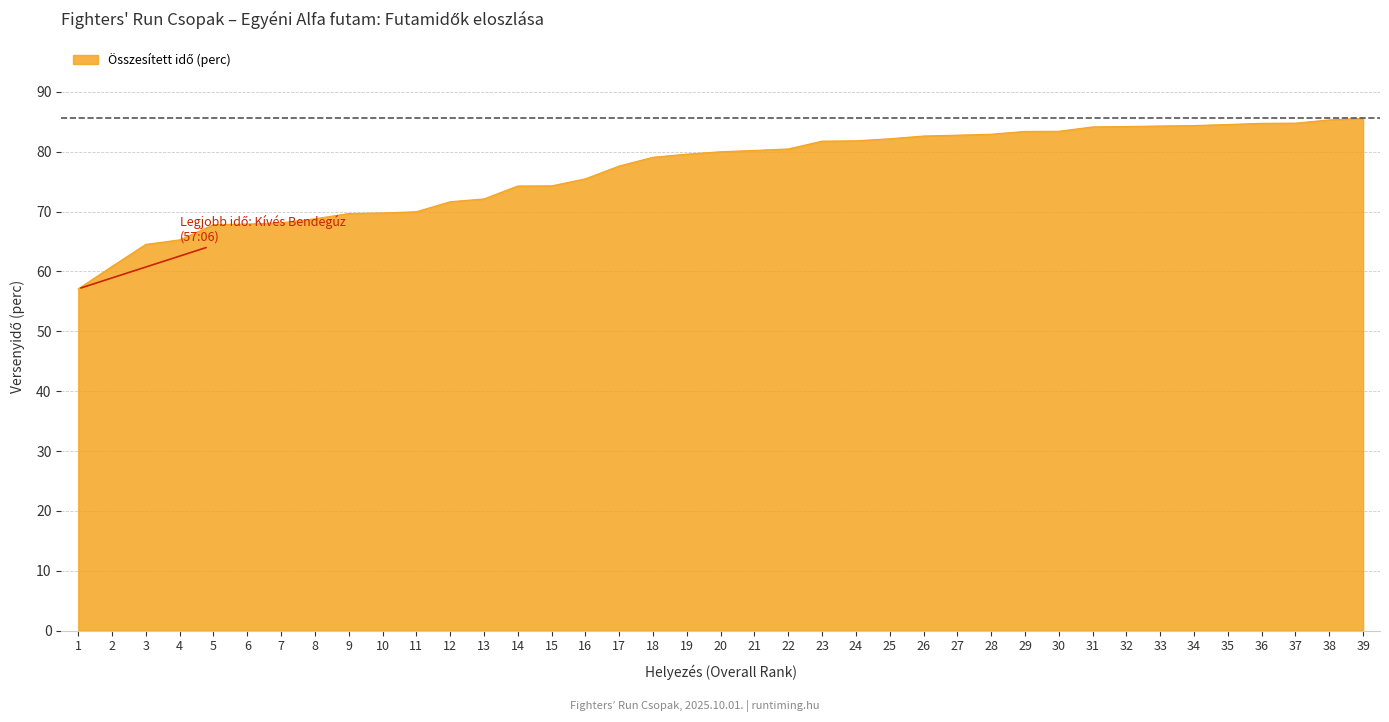

How many distinct data groups are displayed?

1